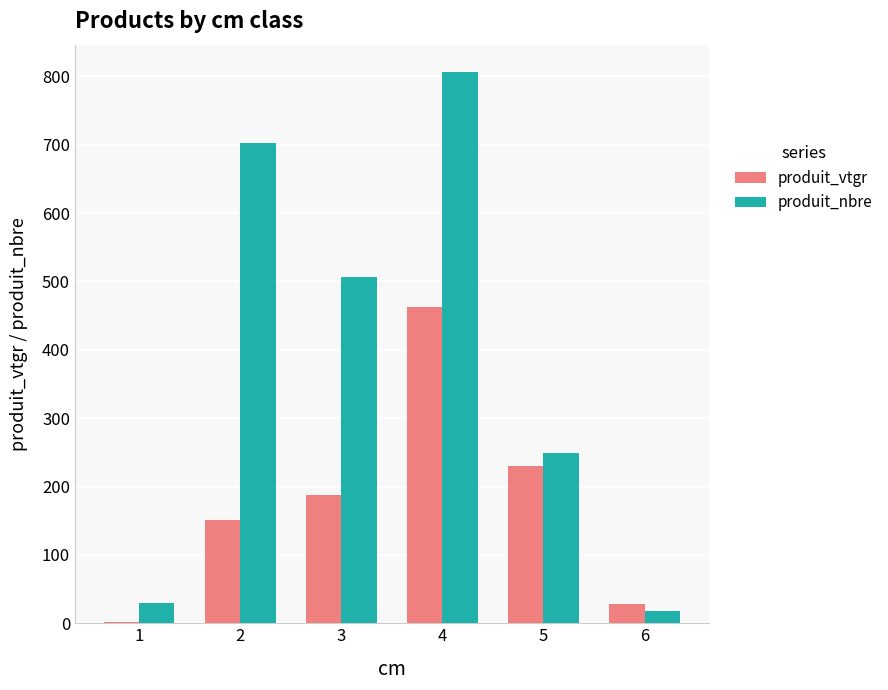

Are the bars horizontal?

No